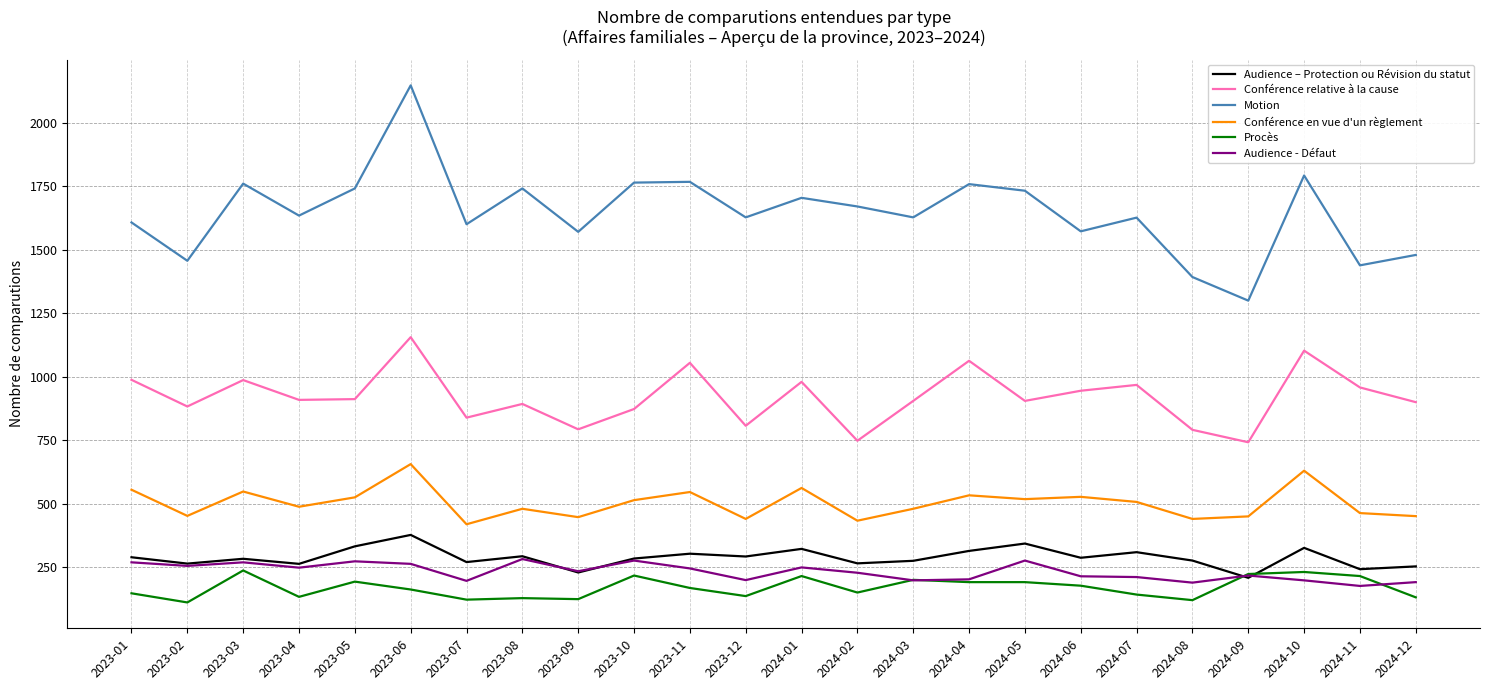

True or false: Audience - Défaut has a value of 176 at 2024-11.

True